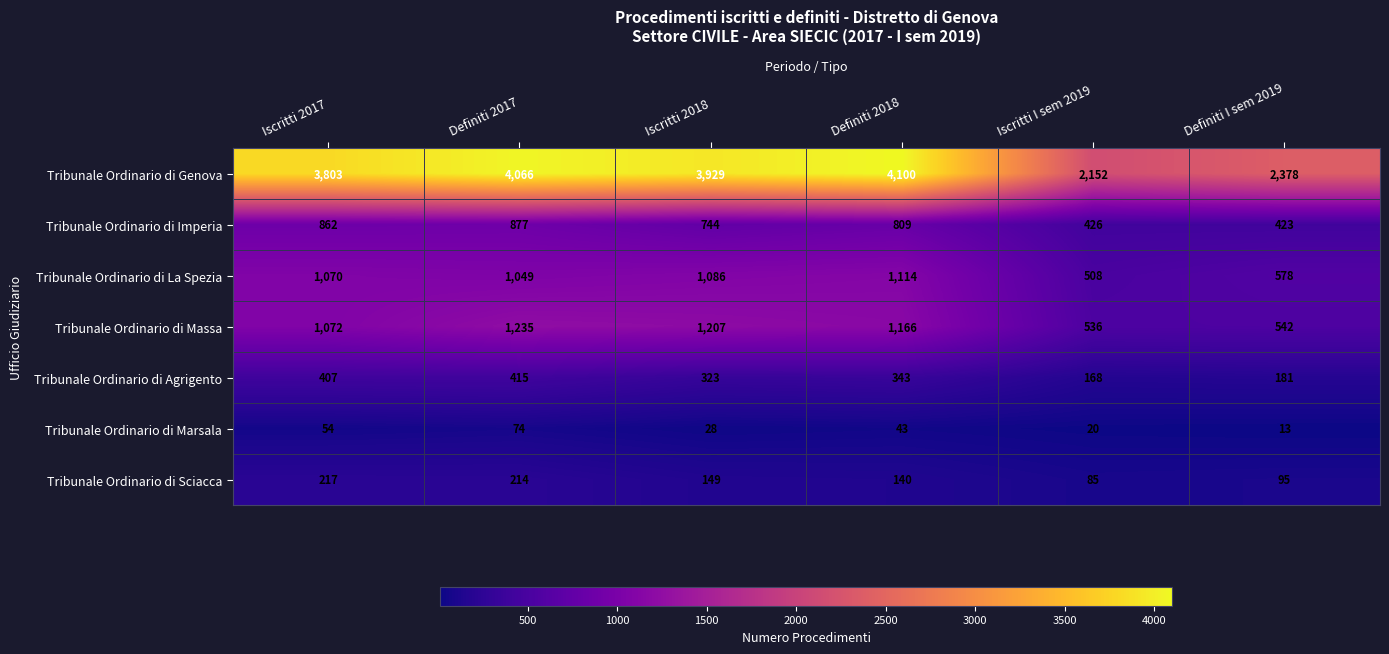

What is the average value of the Tribunale Ordinario di Marsala series?

39